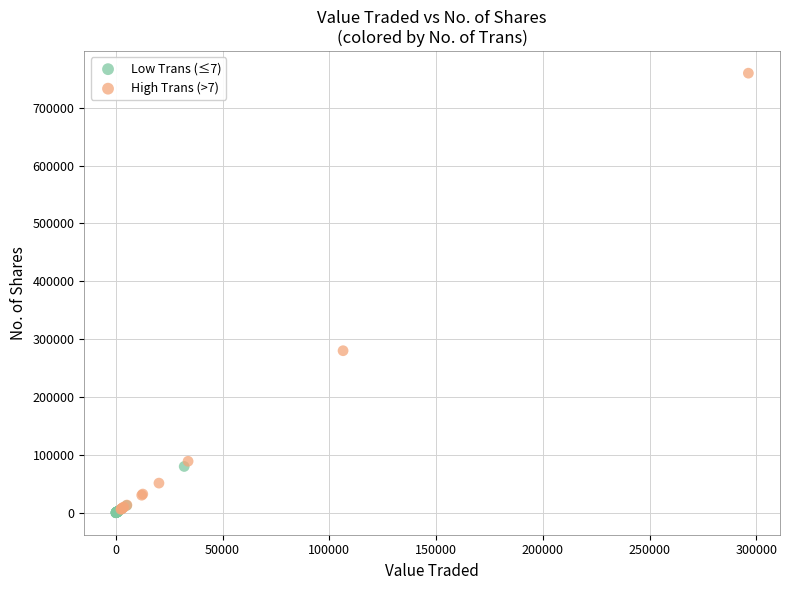

Which series has the widest spread of Y values?

High Trans (>7)